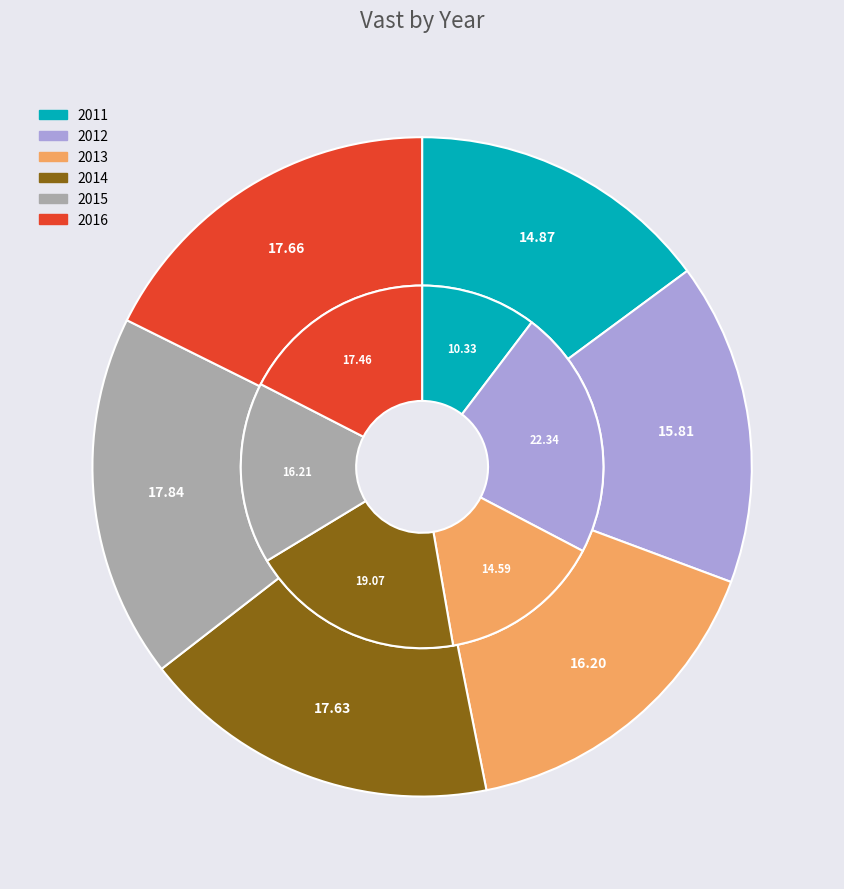

To the nearest percent, what is the combined percentage of 2013 and 2016?

34%